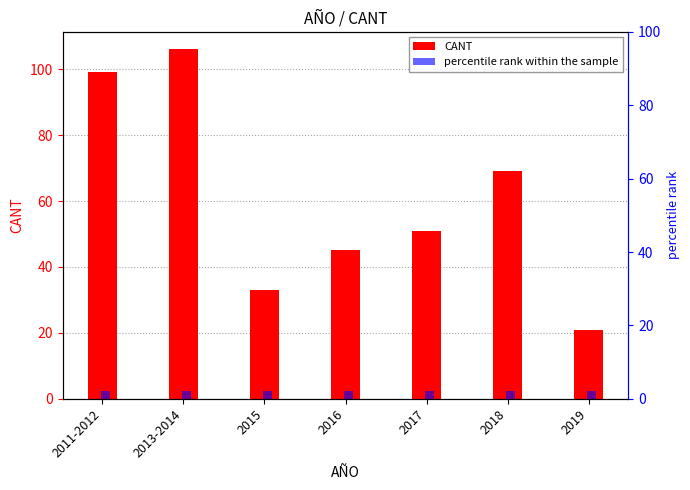

Which category has the lowest value in the CANT series?

2019